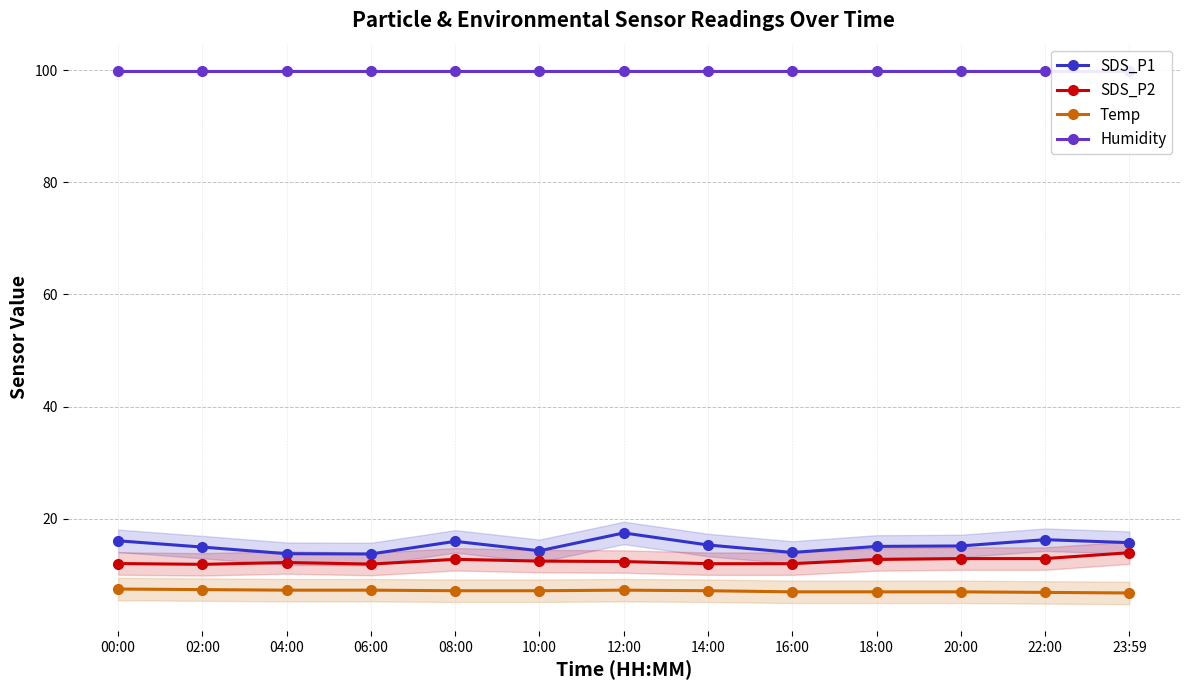

What is the label of the 10th point from the right?

06:00